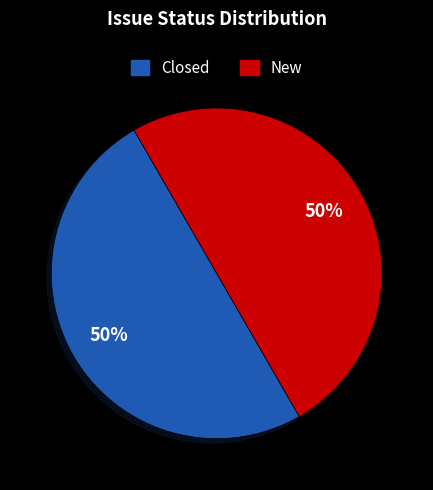

What percentage is the New slice, to the nearest percent?

50%